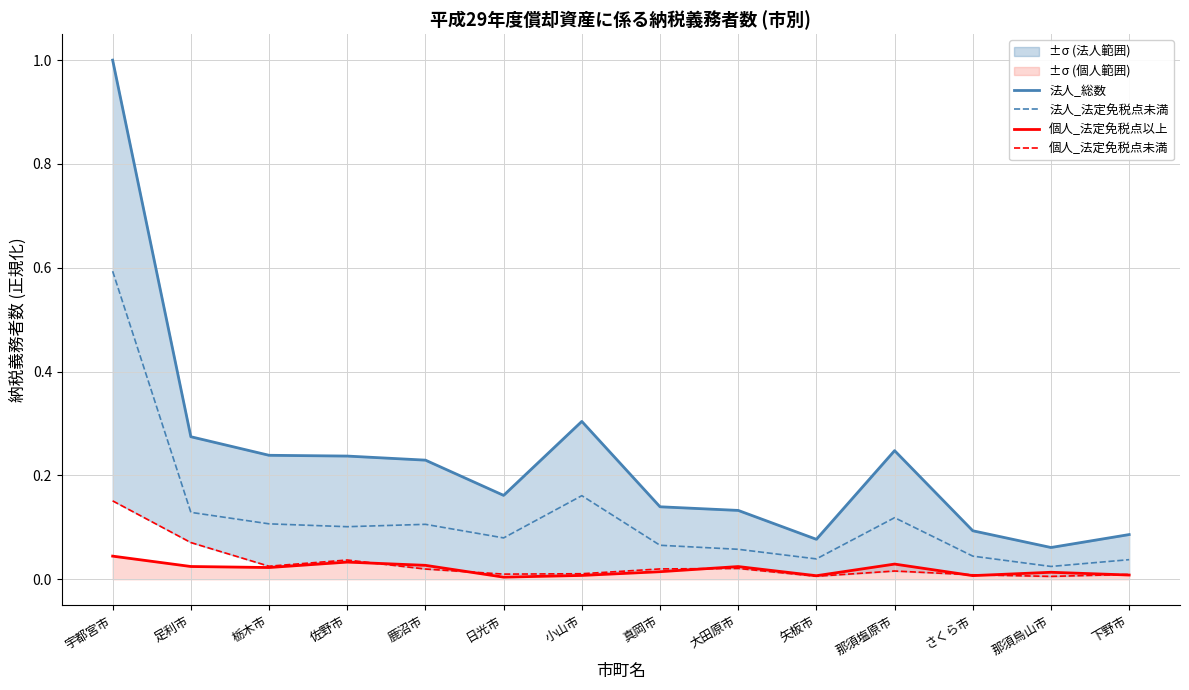

True or false: 個人_法定免税点以上 has more than 0 interior local peaks.

True